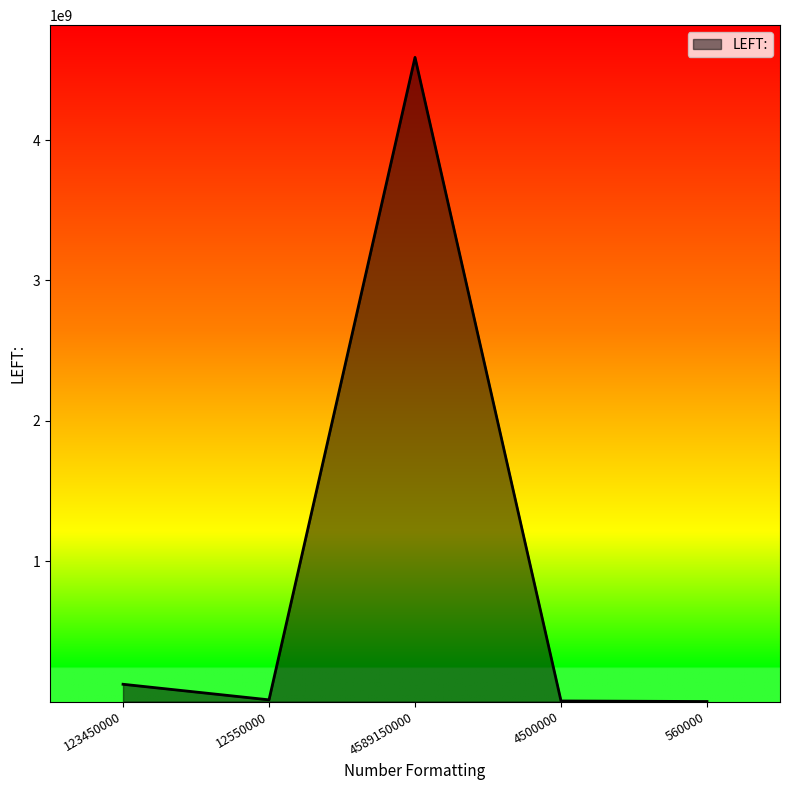

The chart shows a value of 7087329359 at 4589150000. True or false?

False